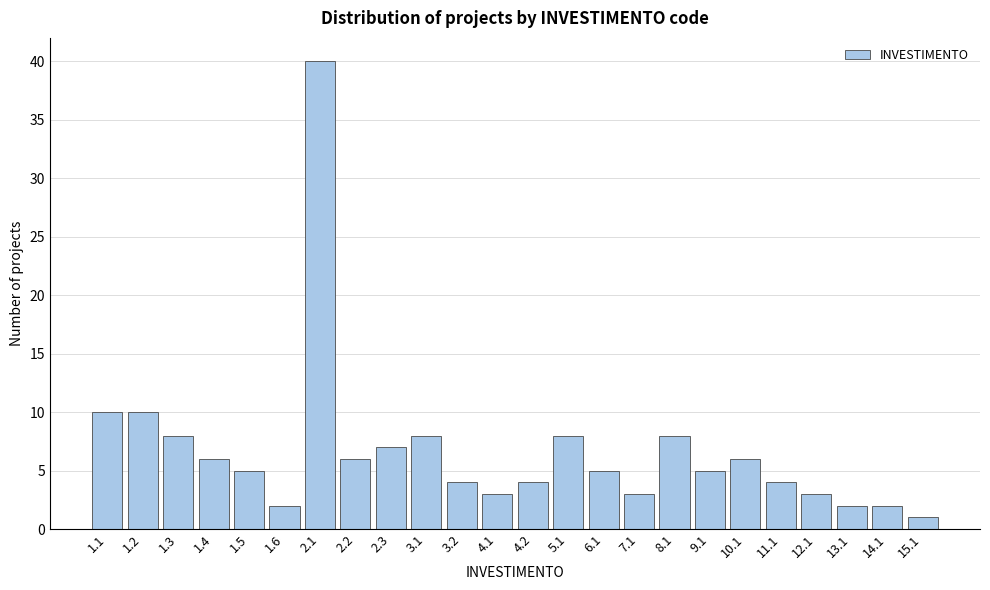

Reading left to right, extract all data points from this chart.

1.1=10	1.2=10	1.3=8	1.4=6	1.5=5	1.6=2	2.1=40	2.2=6	2.3=7	3.1=8	3.2=4	4.1=3	4.2=4	5.1=8	6.1=5	7.1=3	8.1=8	9.1=5	10.1=6	11.1=4	12.1=3	13.1=2	14.1=2	15.1=1